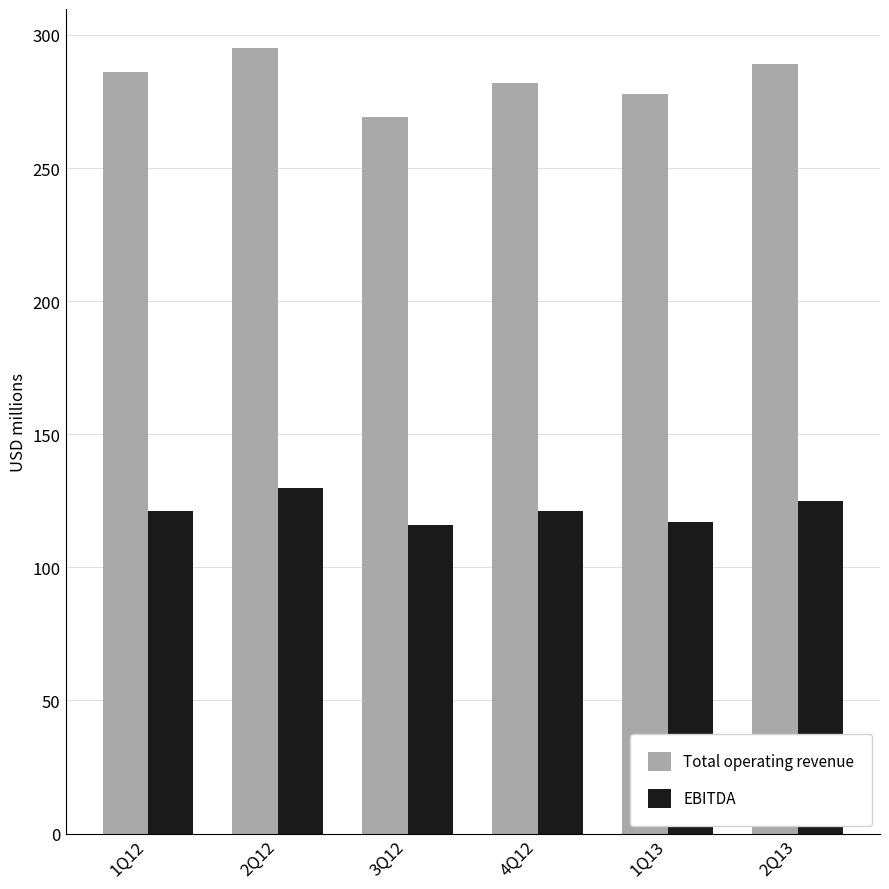

What is the value of the Total operating revenue bar at the 4th from the left?

282